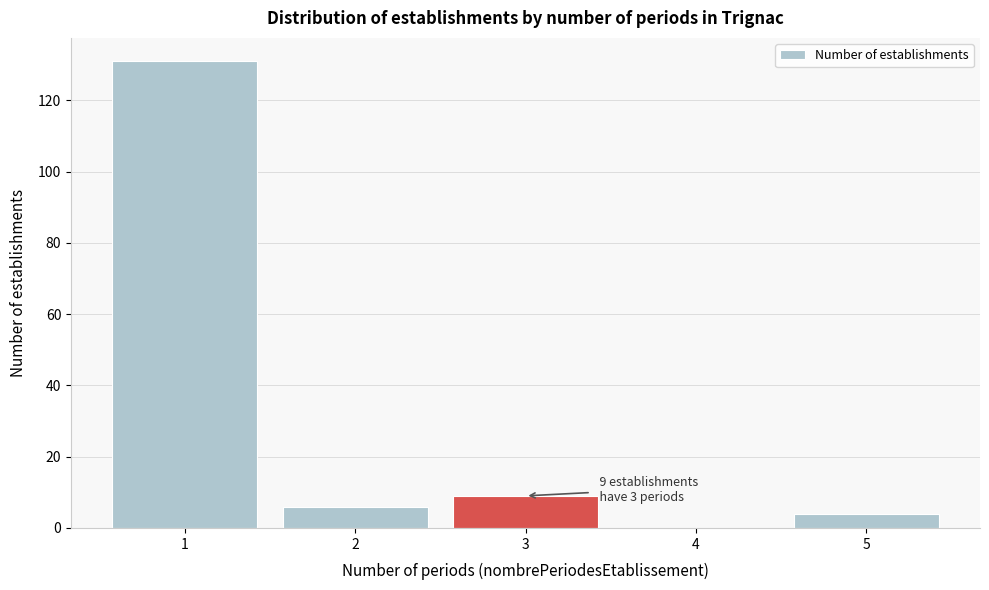

Which range on the x-axis has the tallest bar?

0.5 to 1.5